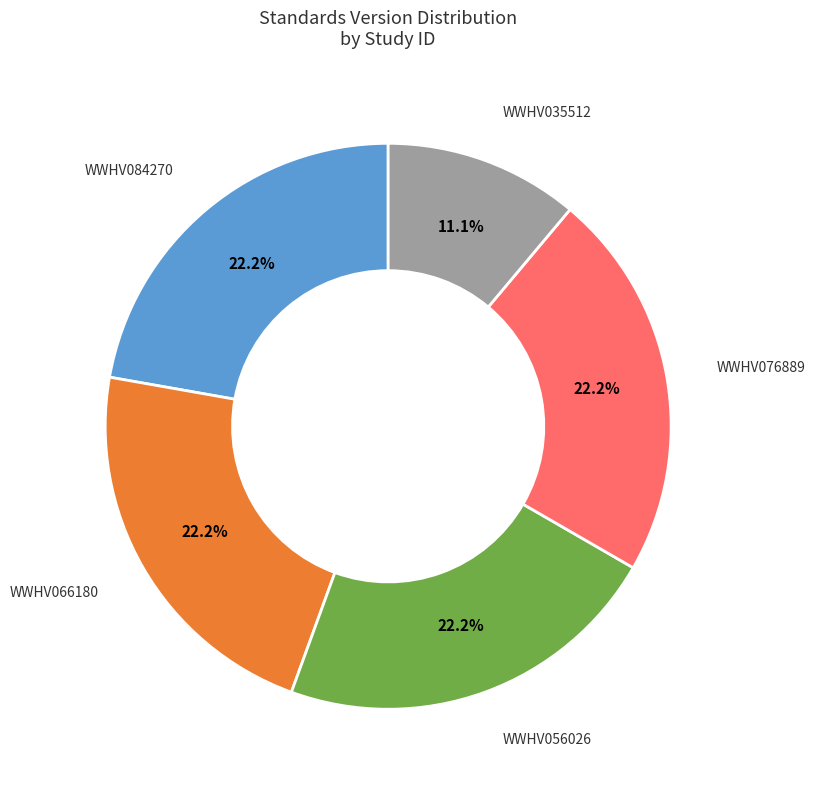

To the nearest percent, what is the difference between the largest and smallest slice percentages?

11%